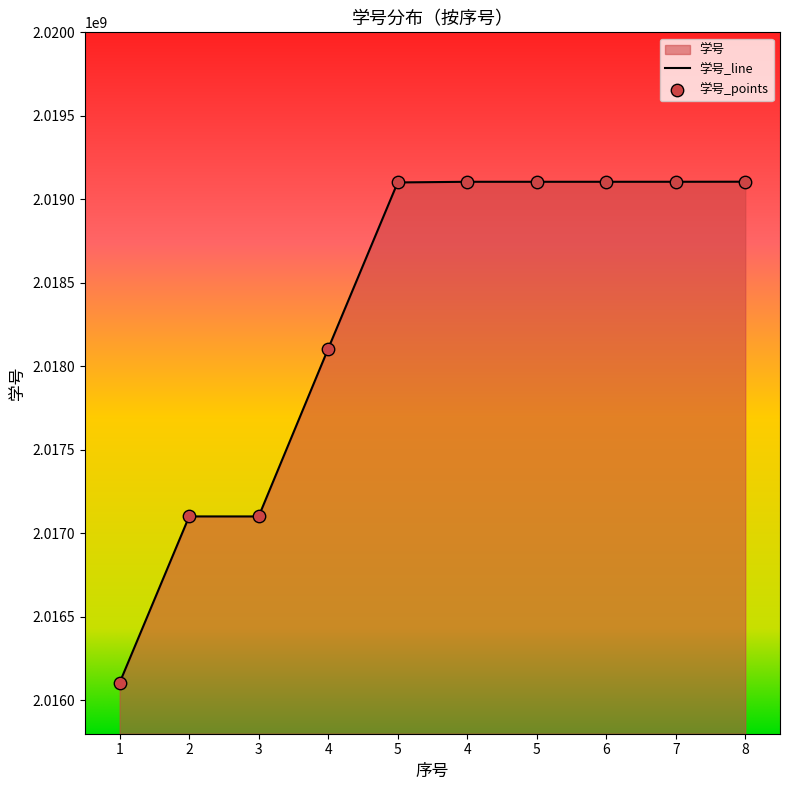

Between 4 and 3, which is larger?

4